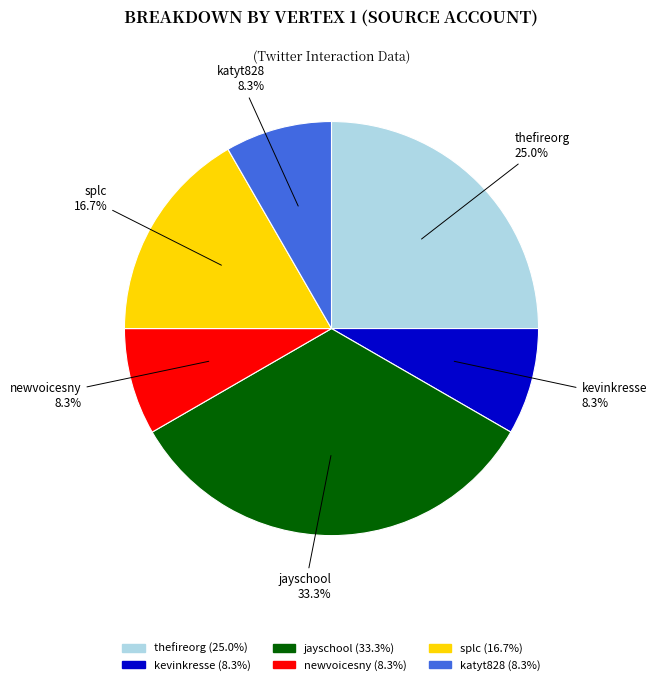

Between katyt828 and splc, which is larger?

splc